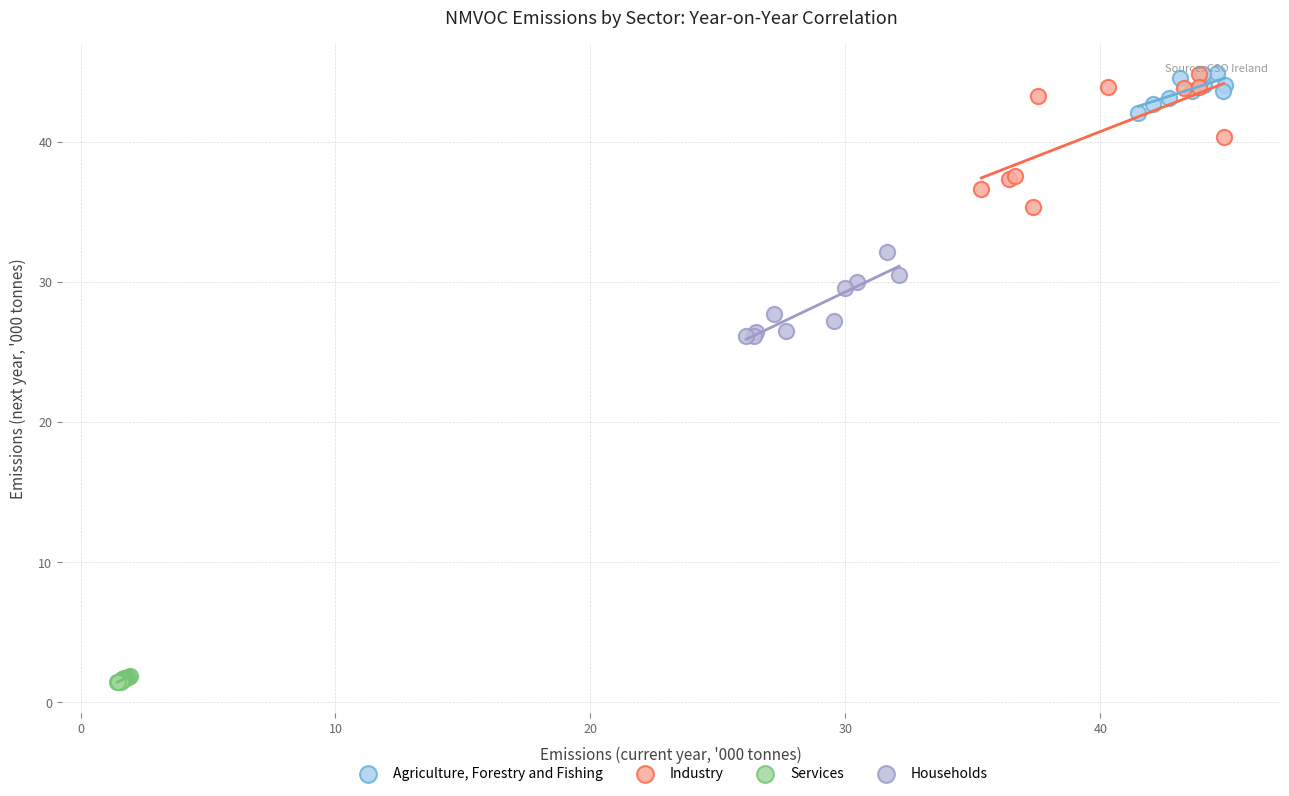

Which series contains the lowest Y value?

Services